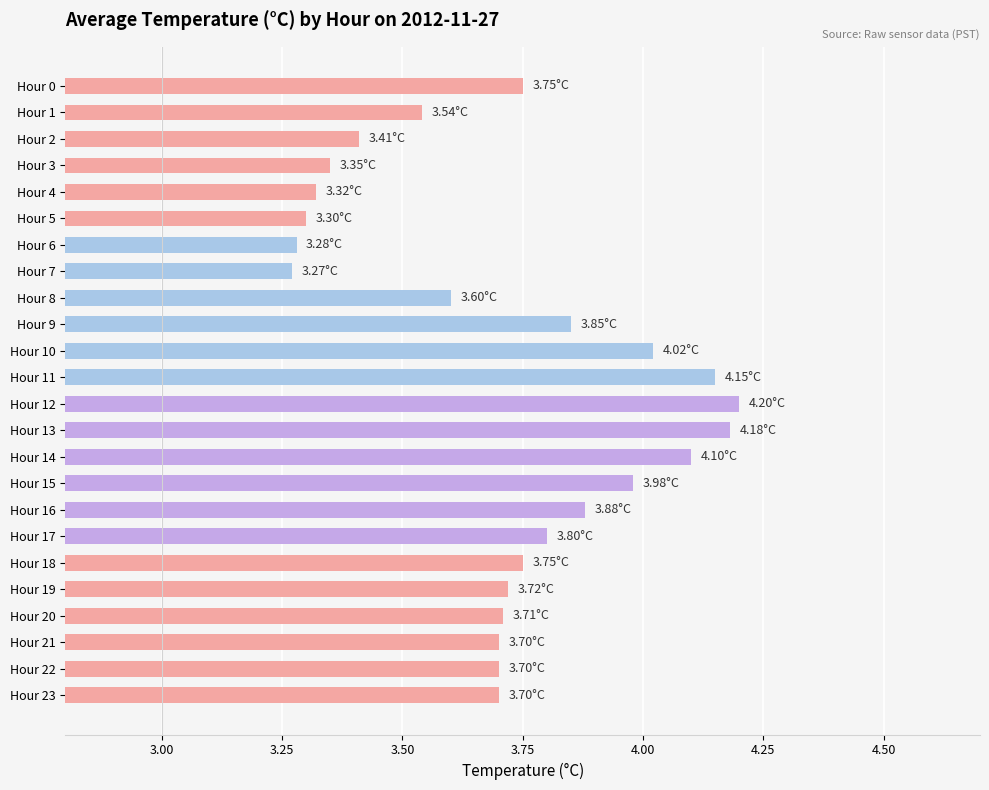

What is the difference between the values at Hour 17 and Hour 5?

0.5